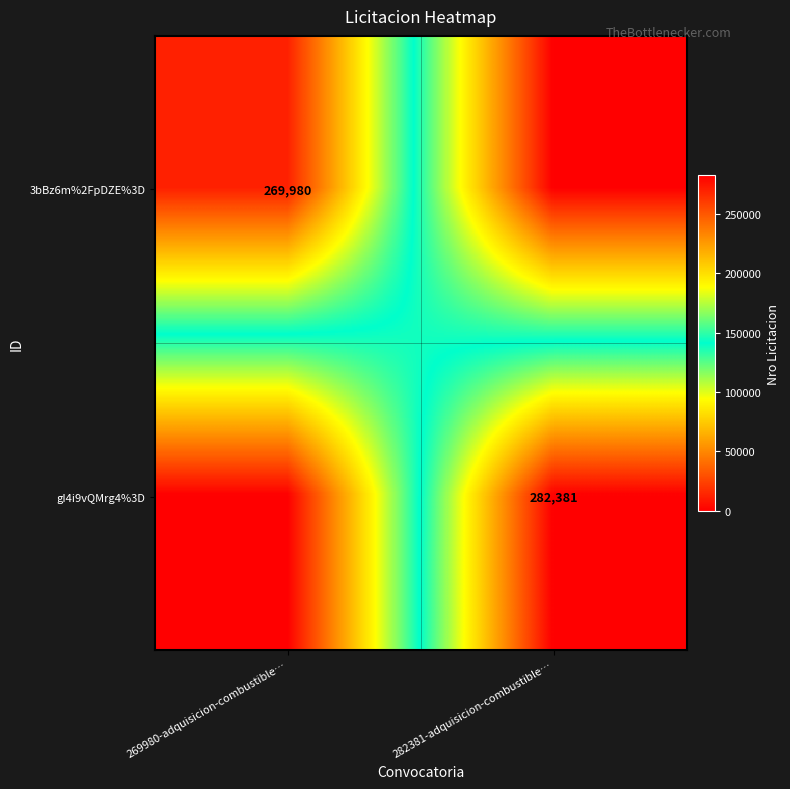

How many data points does each series have?

2